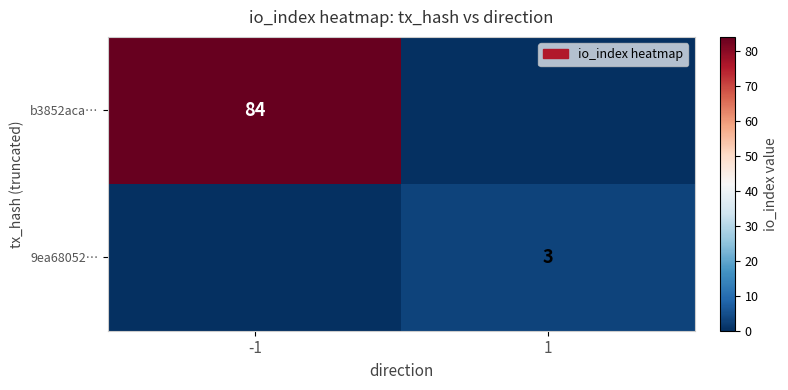

True or false: b3852aca… has a value of 84 at -1.

True